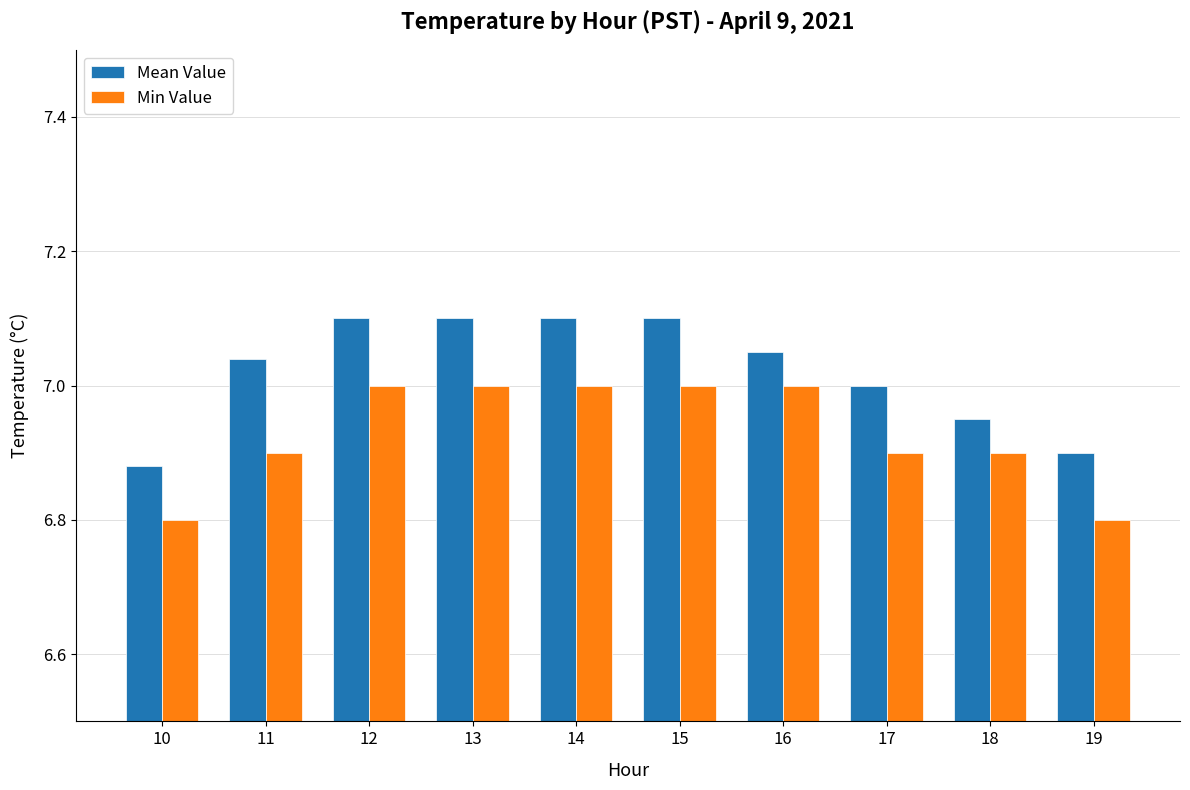

What are all the series names shown in the legend?

Mean Value, Min Value